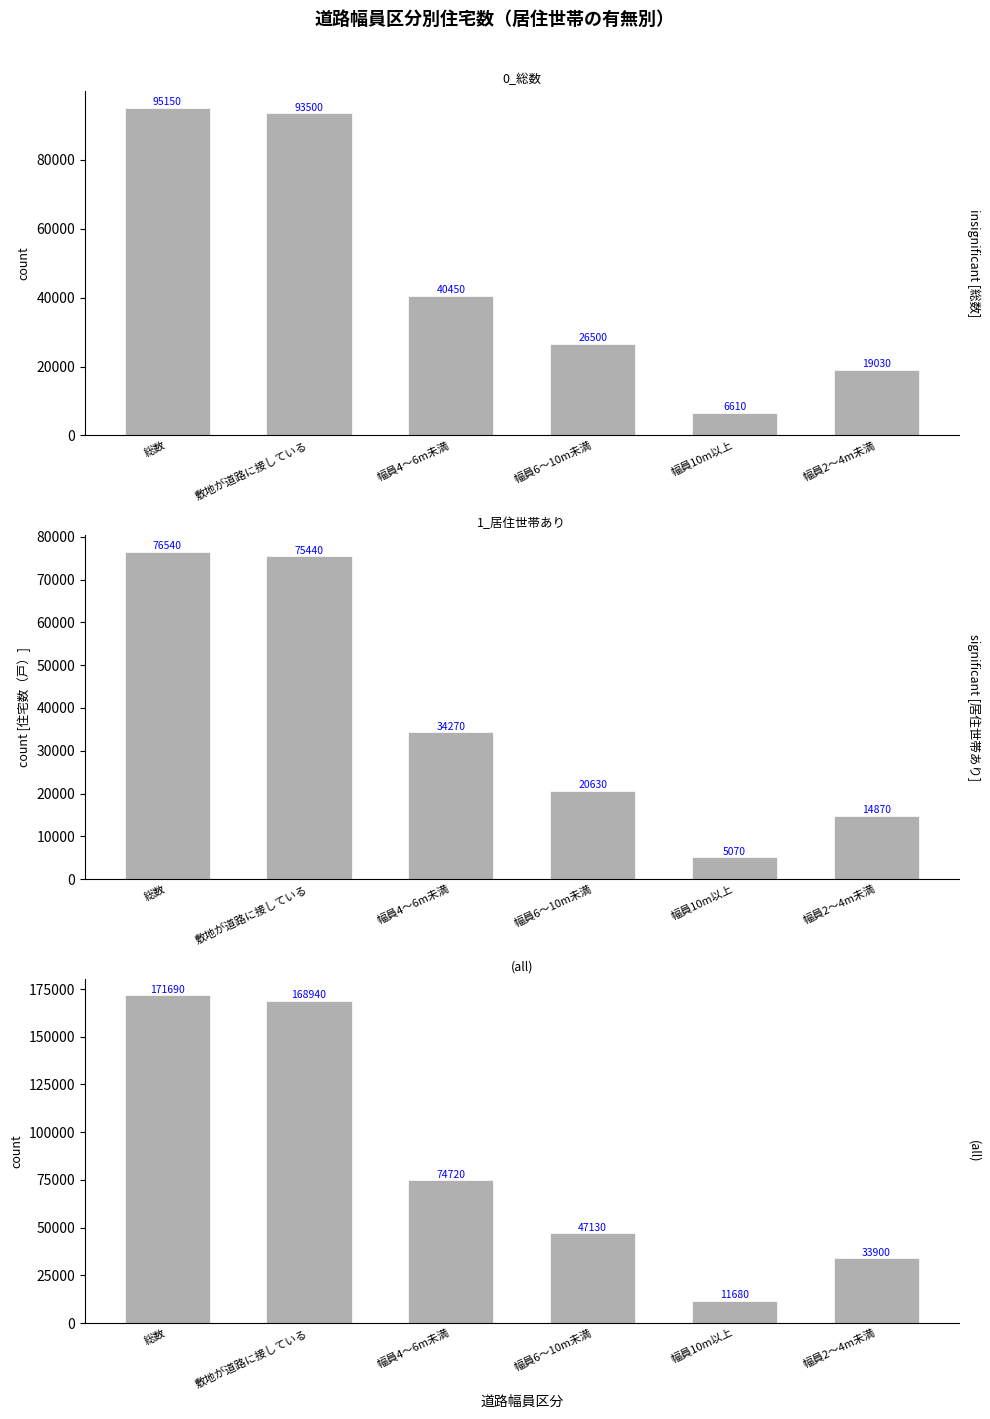

Reading left to right, what are all the values shown in this chart?

0_総数: 95150	93500	40450	26500	6610	19030
1_居住世帯あり: 76540	75440	34270	20630	5070	14870
(all): 171690	168940	74720	47130	11680	33900